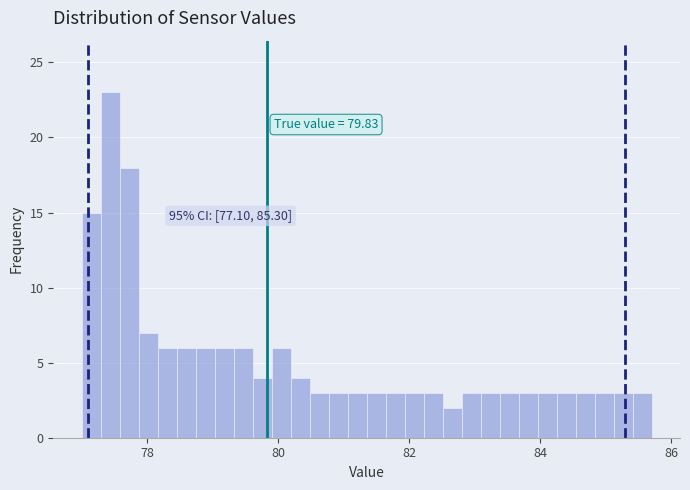

Read against the x-axis, roughly where is the centre of the tallest bar?

77.4